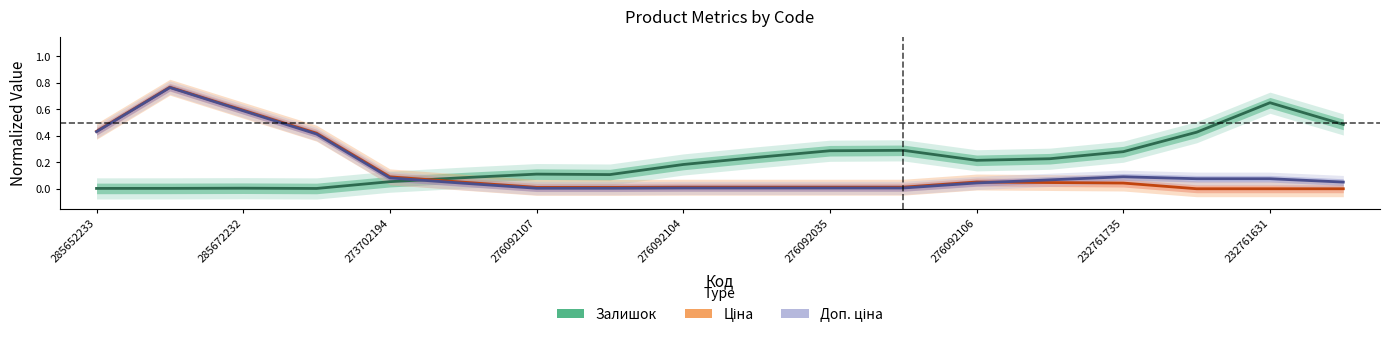

At how many categories does at least one series exceed 0?

18